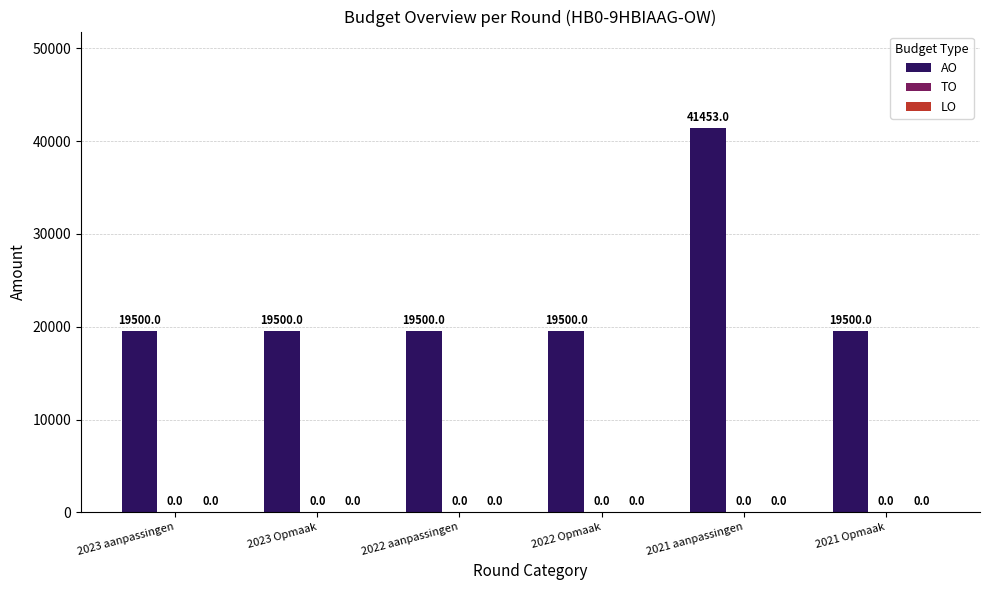

Does the chart contain any negative values?

No